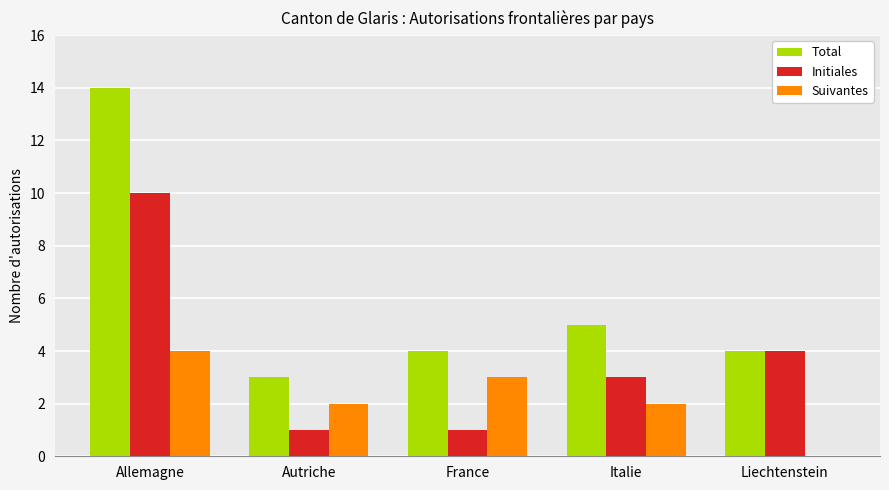

True or false: Initiales has a value of 2 at Autriche.

False